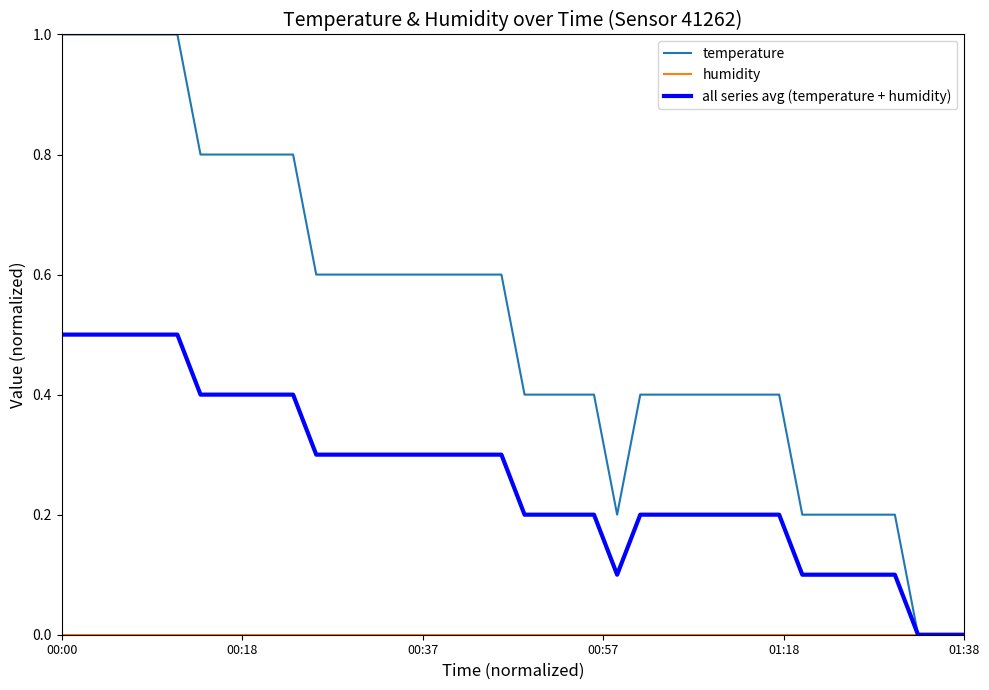

Which series has the largest total across all categories?

temperature